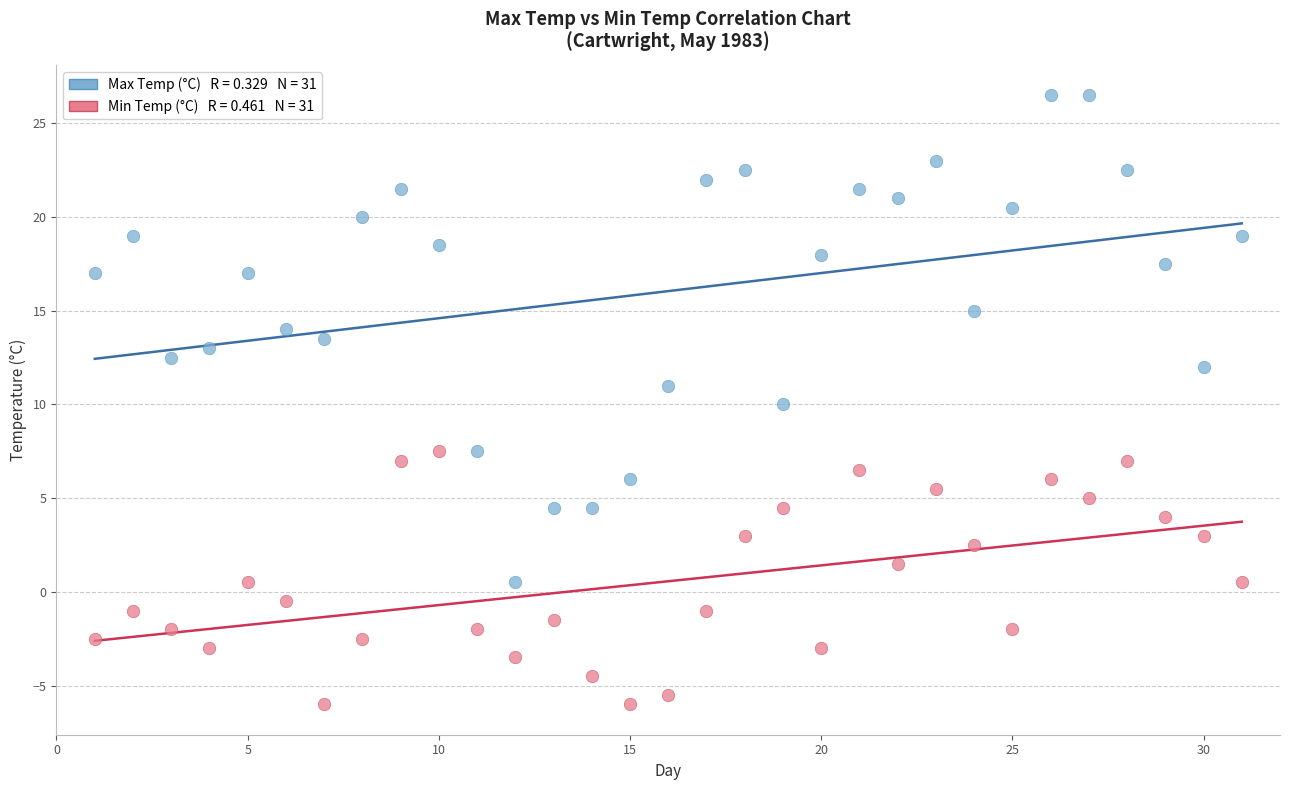

Across all data points, what is the range of X values (max minus min)?

30.0